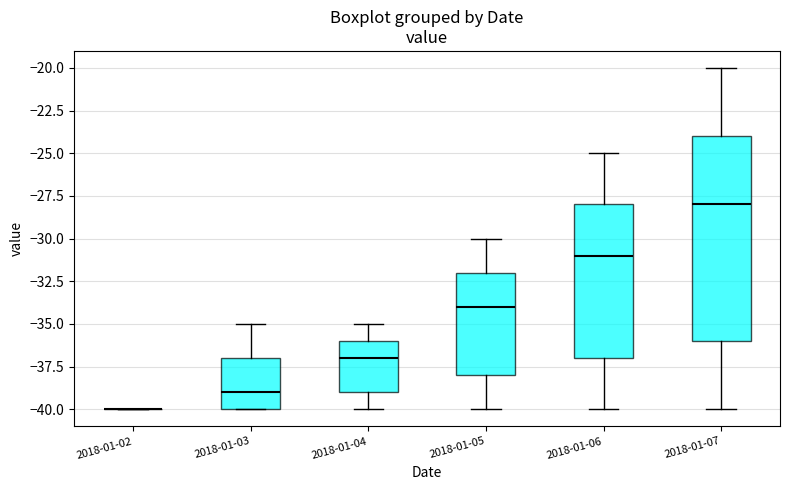

Which box is the tallest, from its lower edge to its upper edge?

2018-01-07